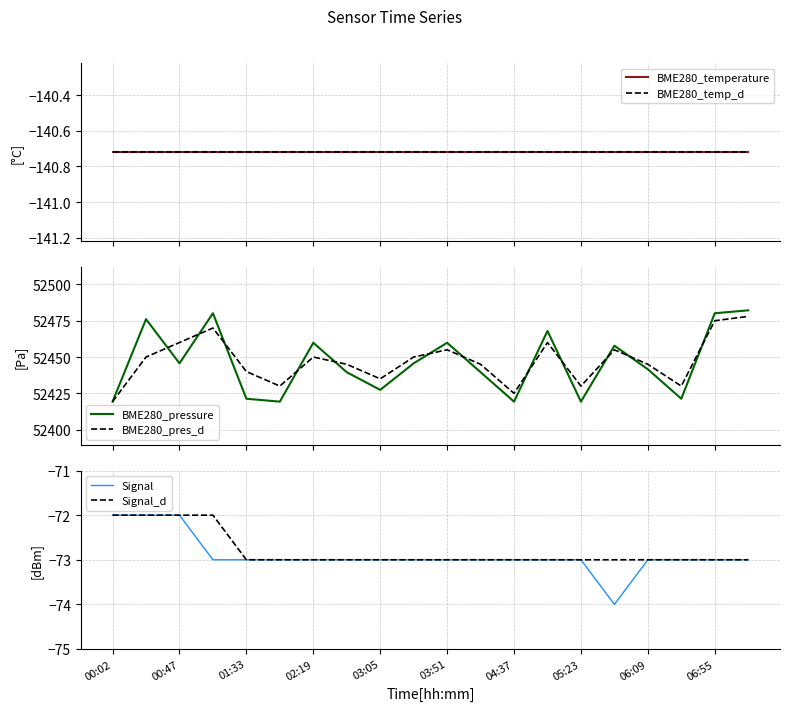

What is the highest value of the BME280_pressure series?

52482.2